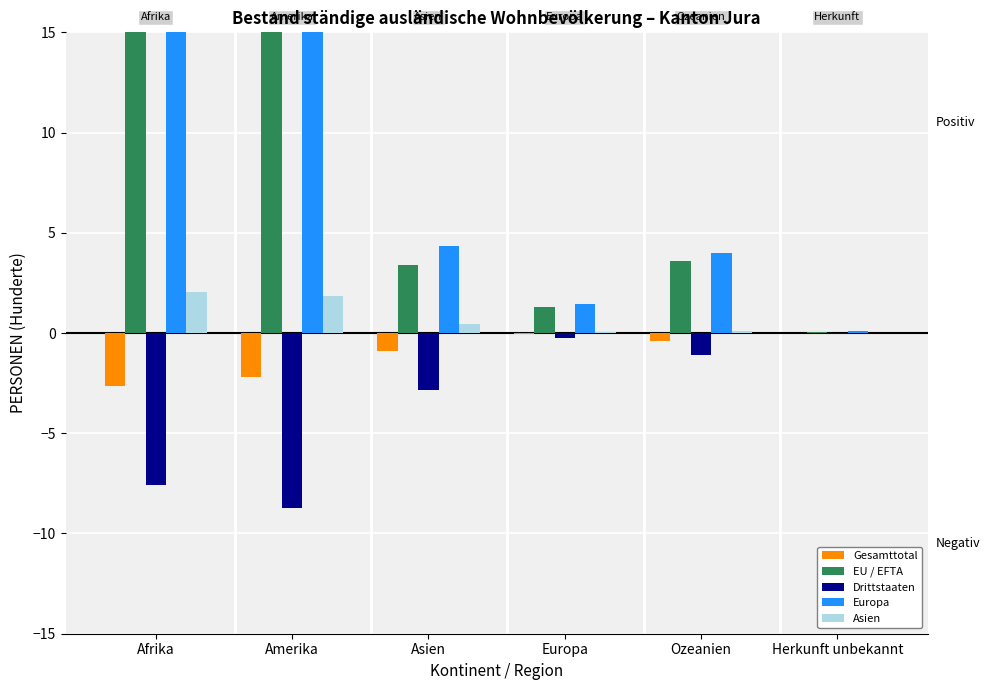

How many bars are there in total?

30